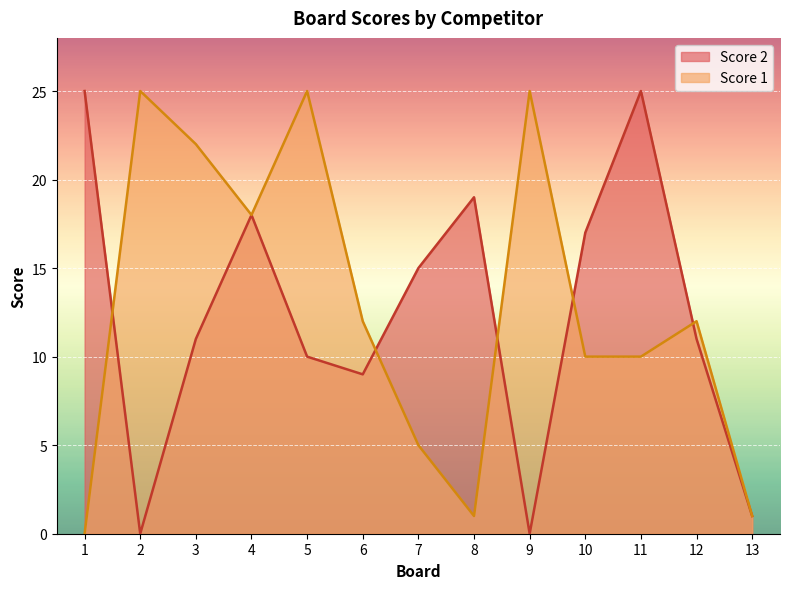

Does the chart display data point markers on the line(s)?

No